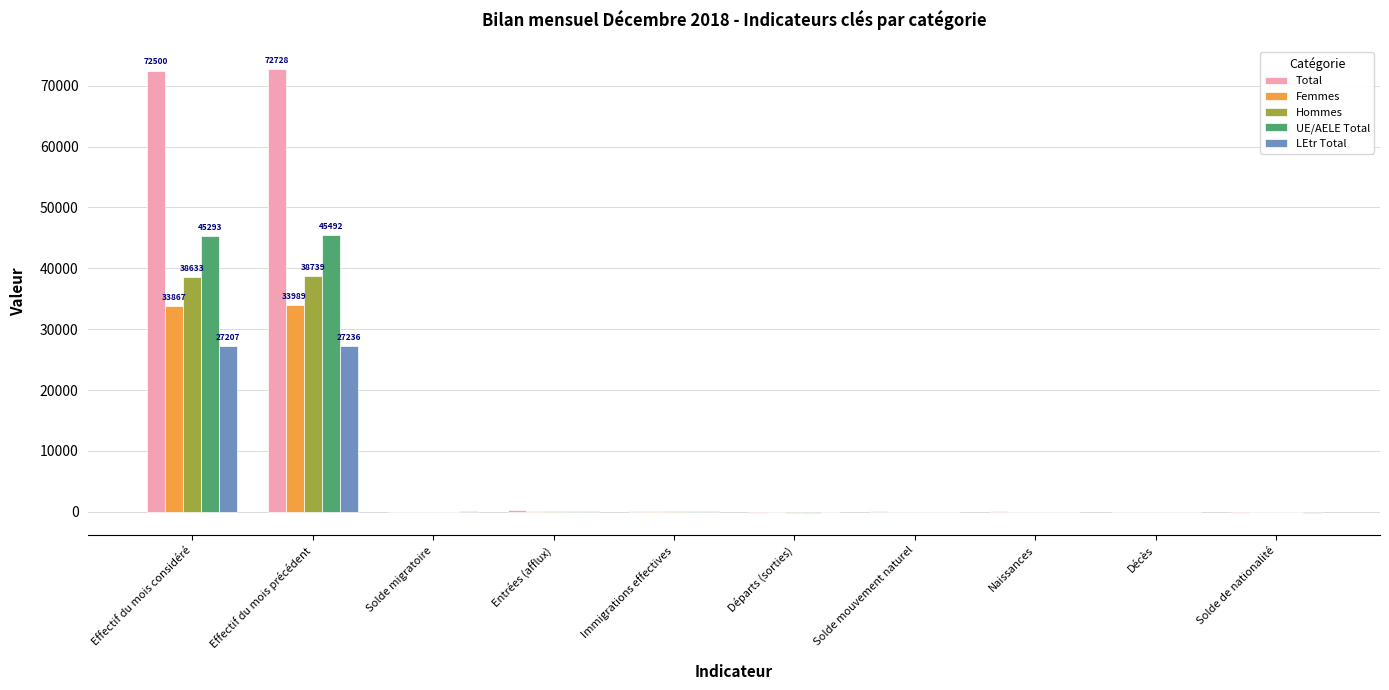

Which series has the largest total across all categories?

Total